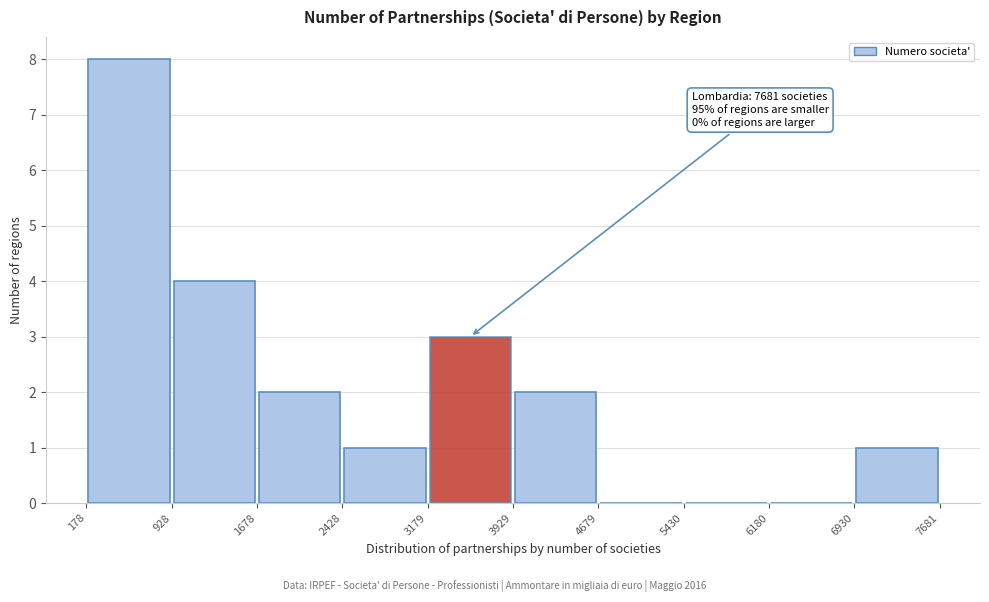

Which range on the x-axis has the tallest bar?

178 to 928